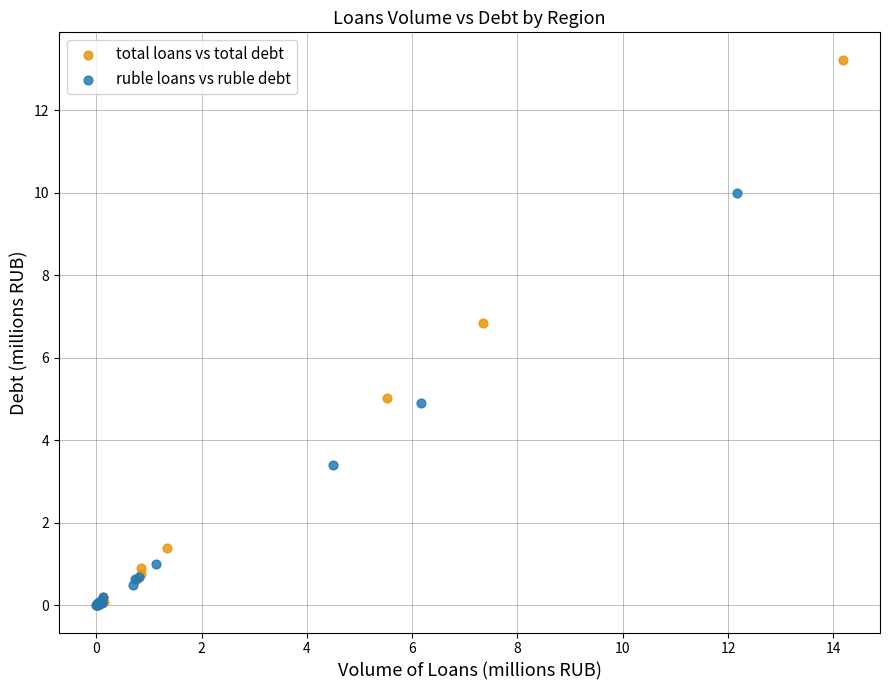

Which series has the largest Y range (max minus min)?

total loans vs total debt